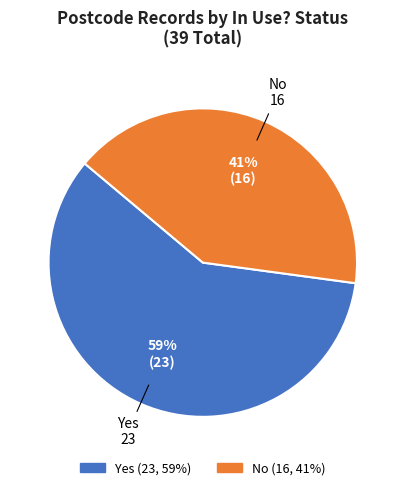

Does any single category account for the majority?

Yes